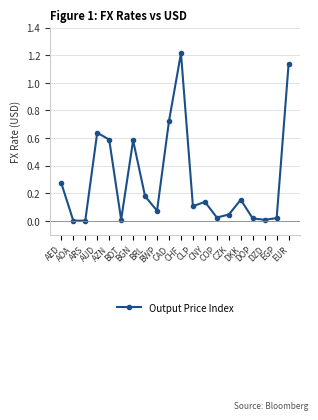

How many interior local valleys (lower than both neighbors) does the data have?

6